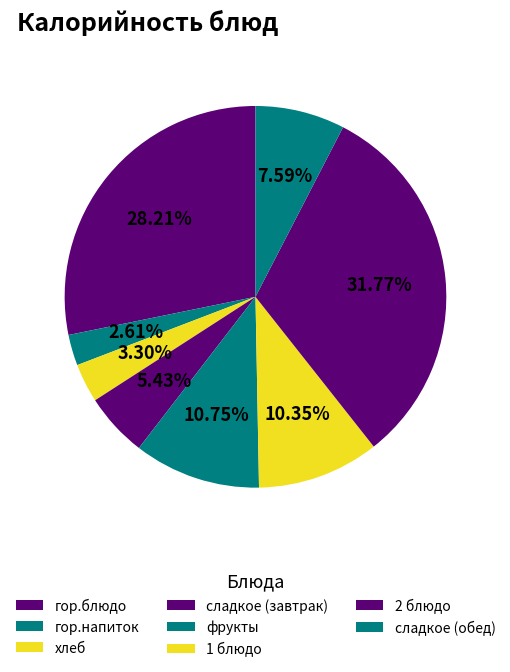

Is it true that гор.напиток is 3% of the pie?

True